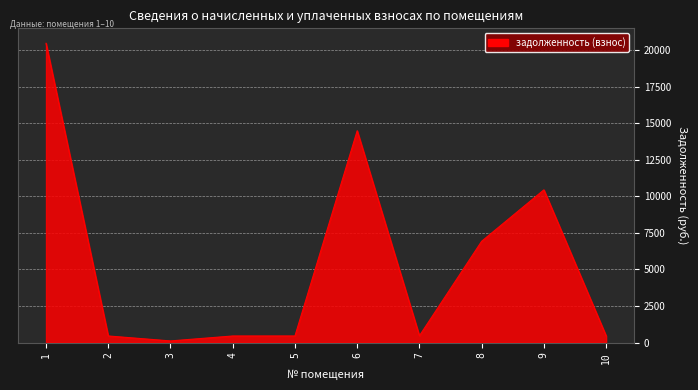

What is the change in value from 1 to 5?

-20035.3